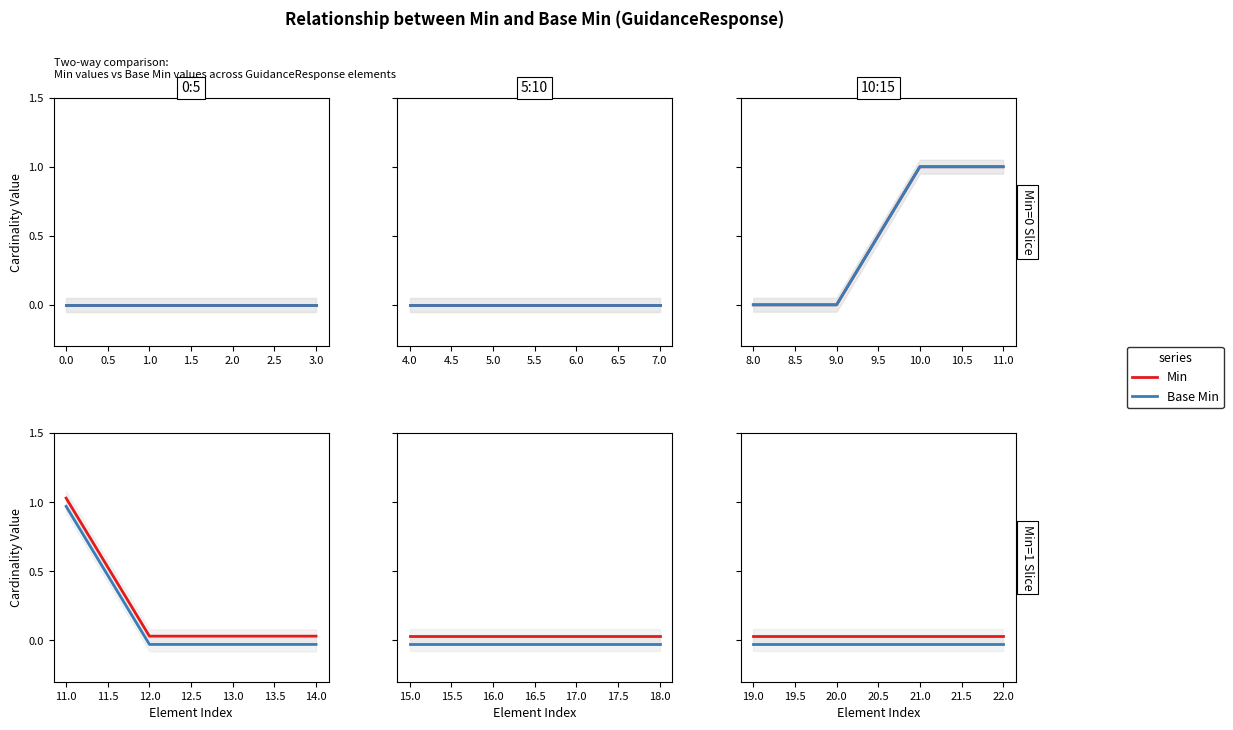

Rank the series at 0.5 from lowest to highest value.

Base Min, Min